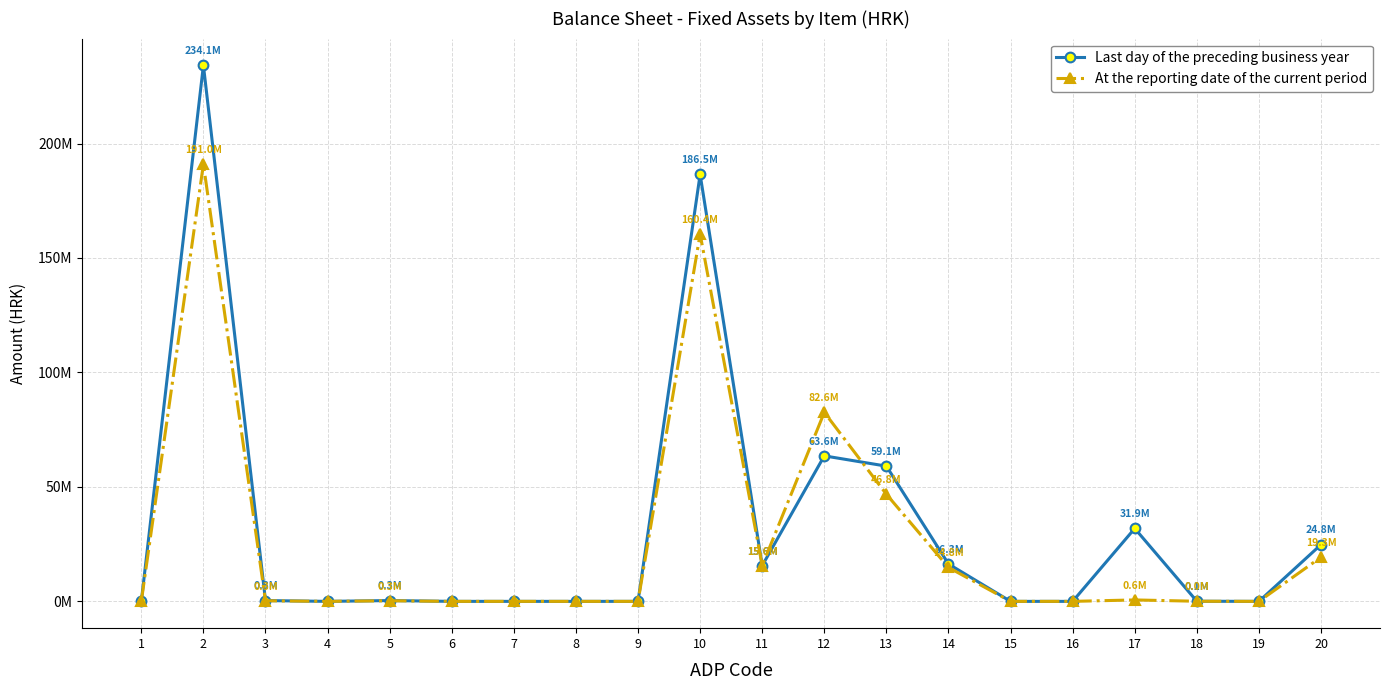

What is the value of the Last day of the preceding business year point at the 20th from the left?

24795092